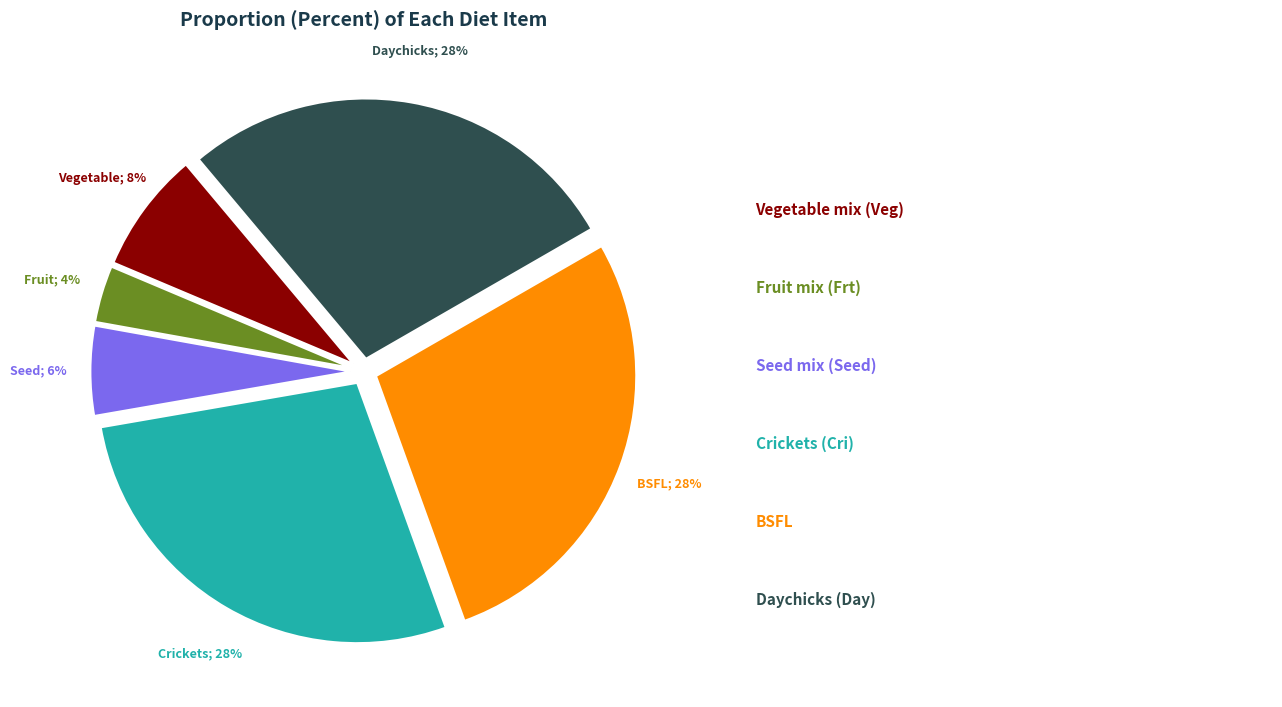

Does any single category account for the majority?

No